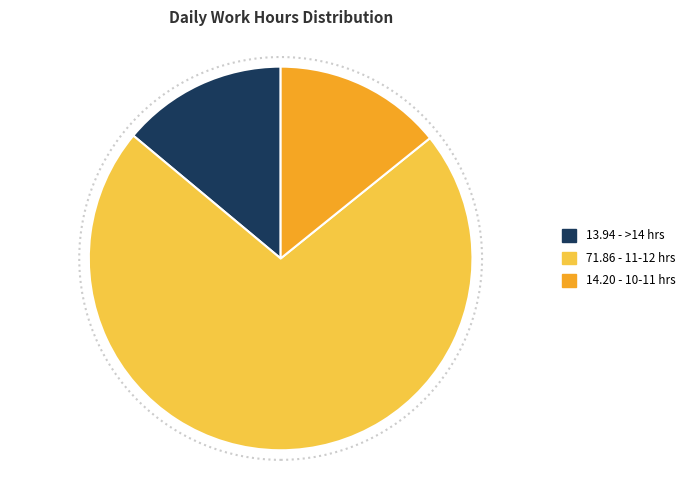

Does any single category account for the majority?

Yes